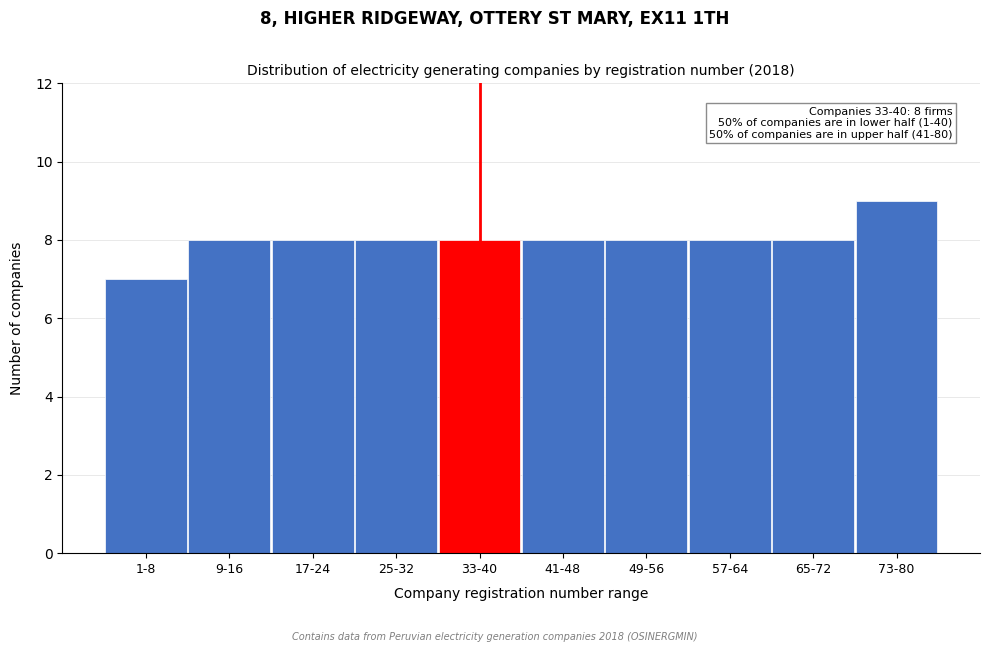

Reading right to left, what are all the values shown in this chart?

73-80=9	65-72=8	57-64=8	49-56=8	41-48=8	33-40=8	25-32=8	17-24=8	9-16=8	1-8=7